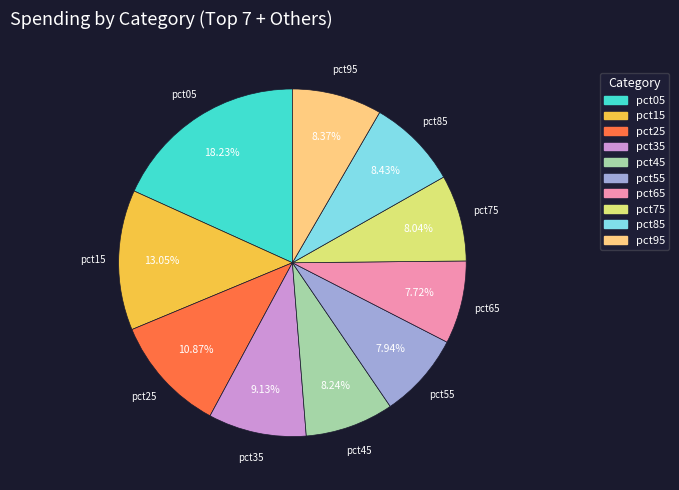

Which has a higher value, pct45 or pct15?

pct15